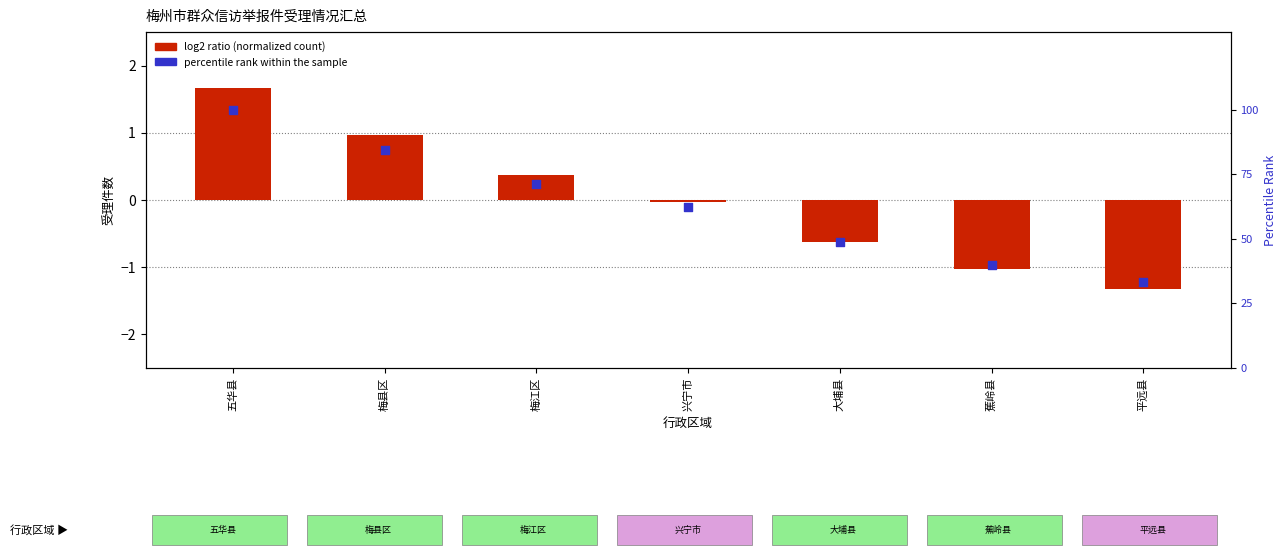

Is the value of log2 ratio (normalized count) at 梅江区 greater than the value of percentile rank within the sample at 梅县区?

No